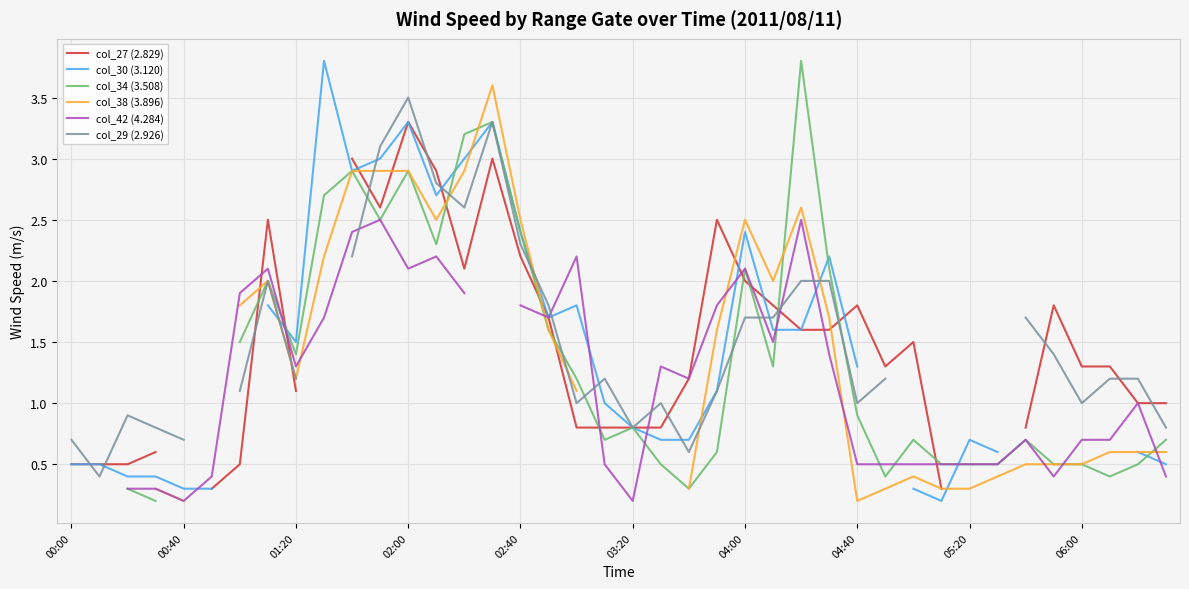

Which series has the largest range (max minus min)?

col_30 (3.120)